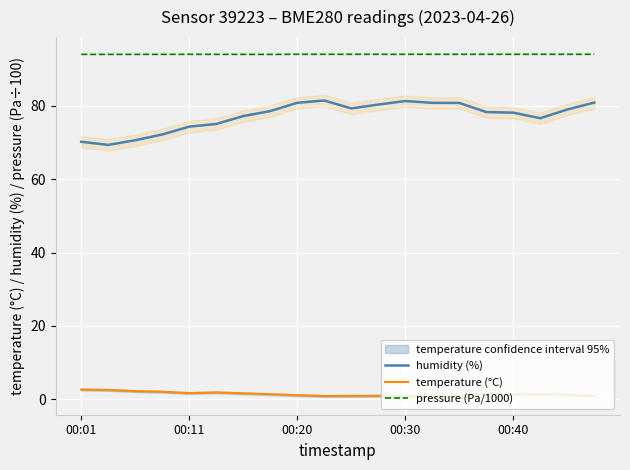

Which series has the largest range (max minus min)?

humidity (%)